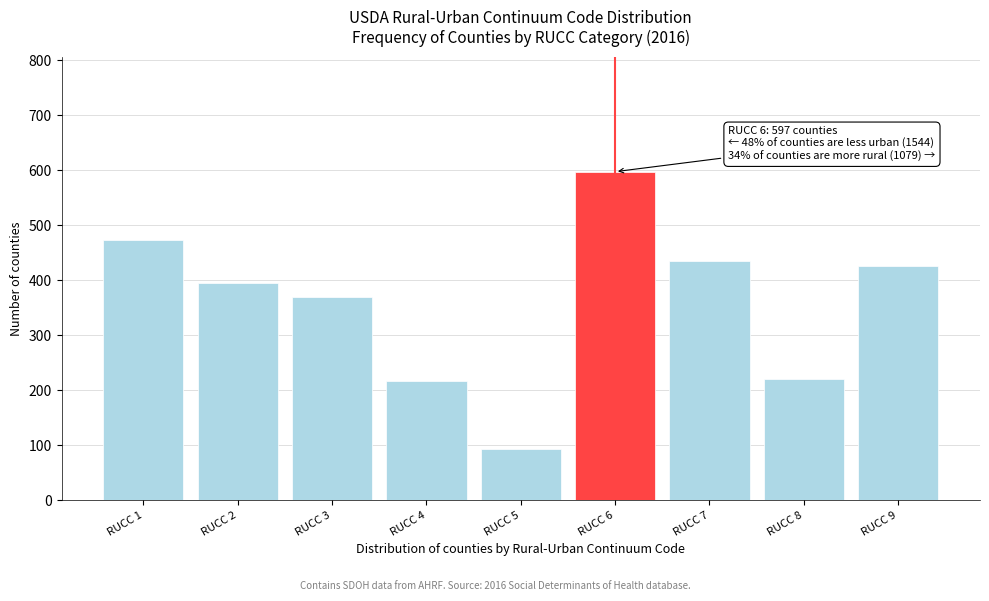

Between RUCC 4 and RUCC 6, which is larger?

RUCC 6